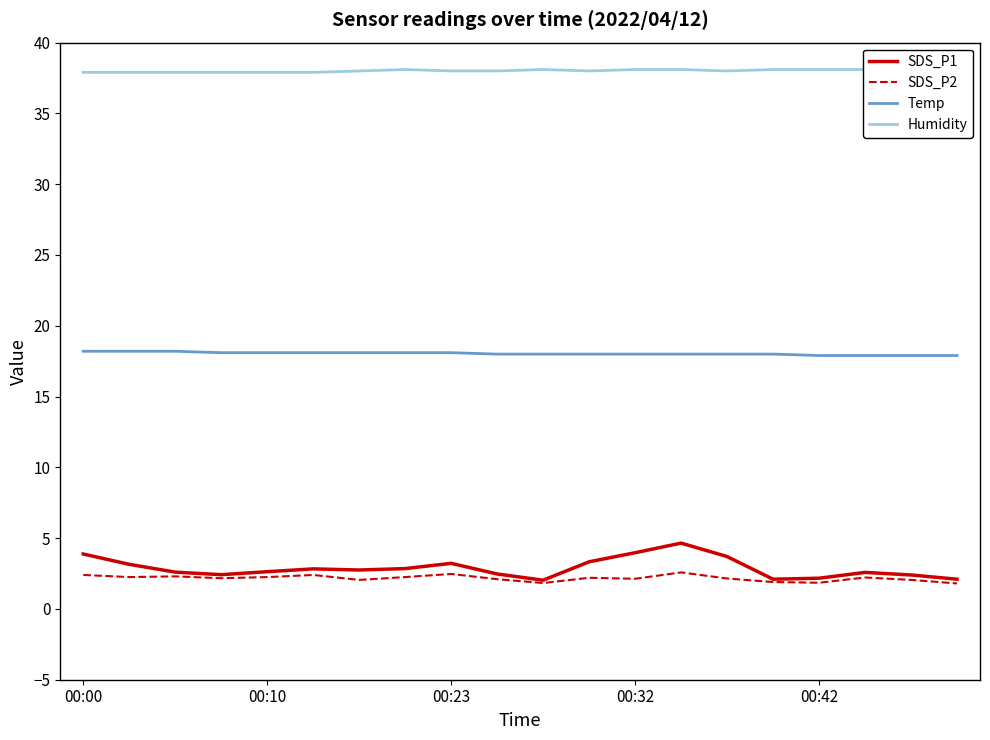

What is the highest value of the SDS_P1 series?

4.7